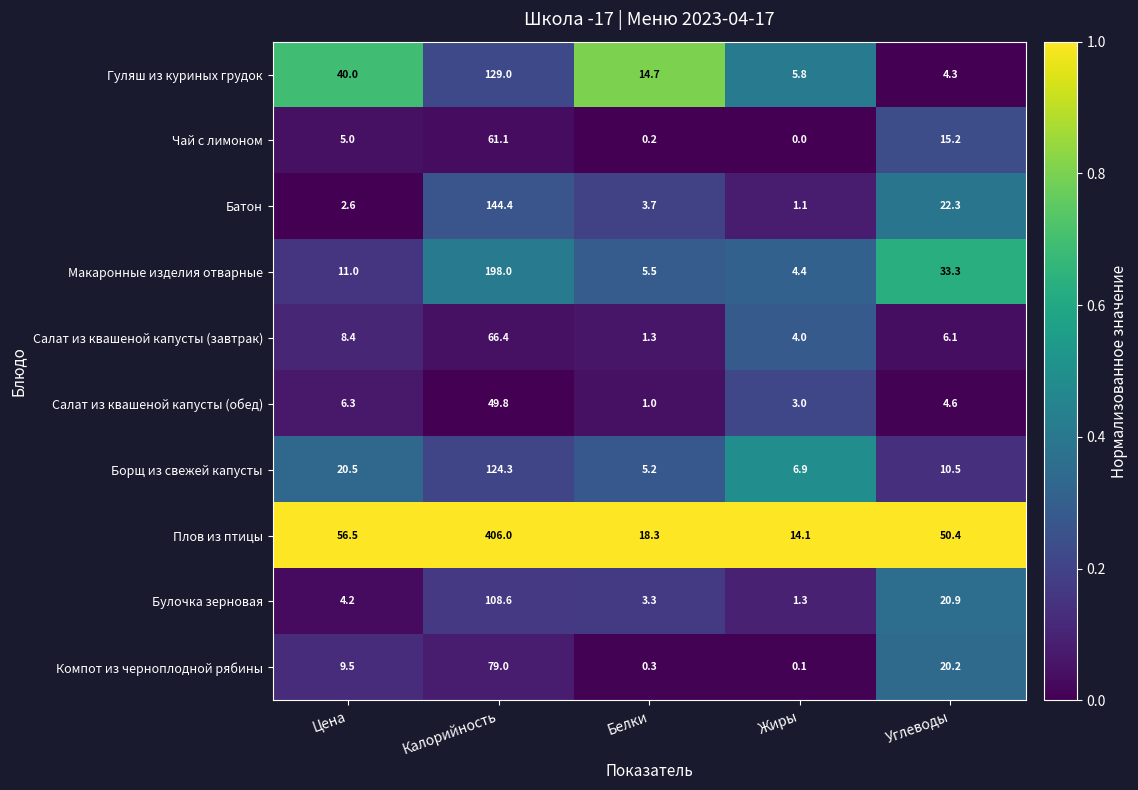

Where is Компот из черноплодной рябины nearest to the value 39?

Углеводы